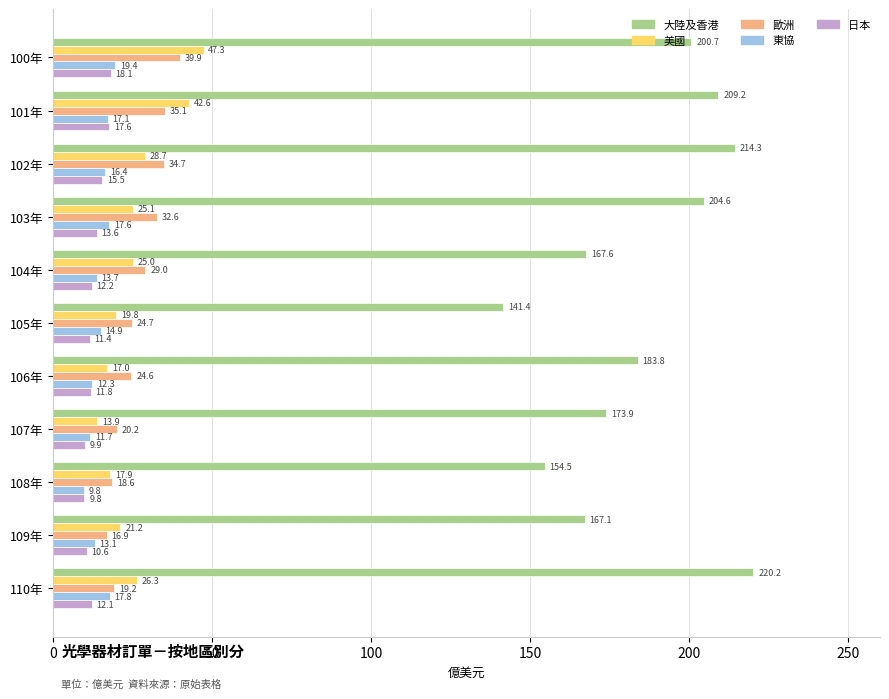

Is it true that 大陸及香港 equals 49.8 at 106年?

False